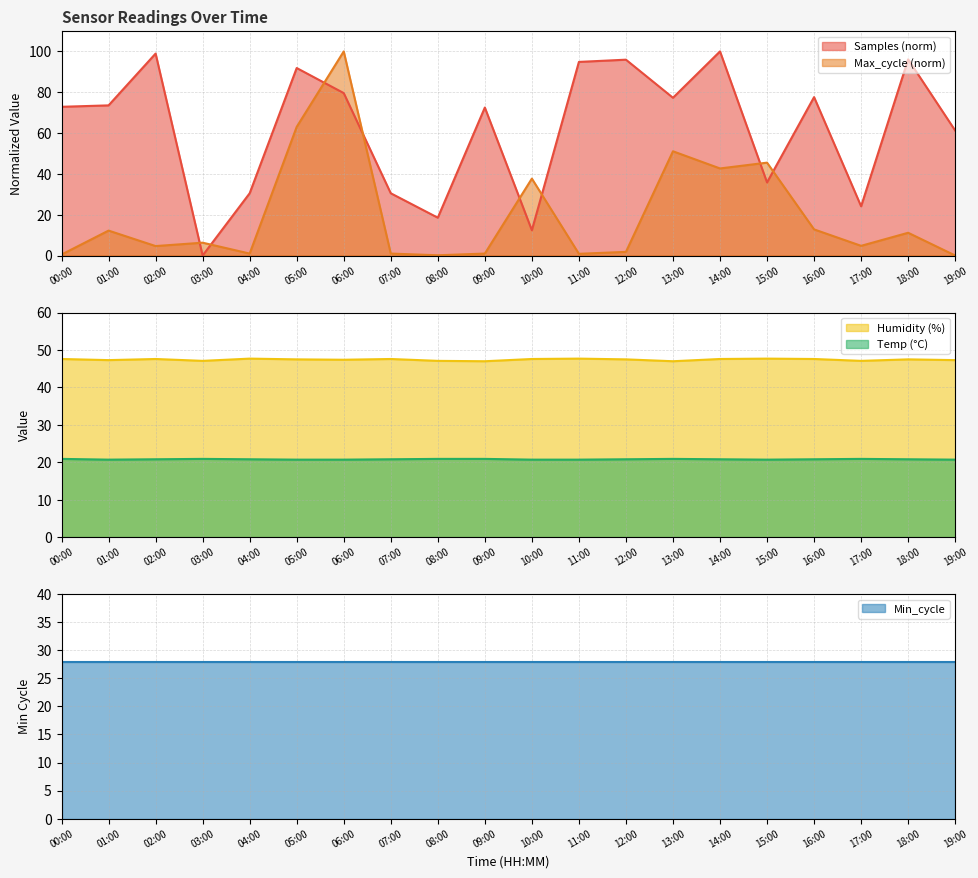

True or false: Max_cycle has more than 0 points higher than both neighbors.

True